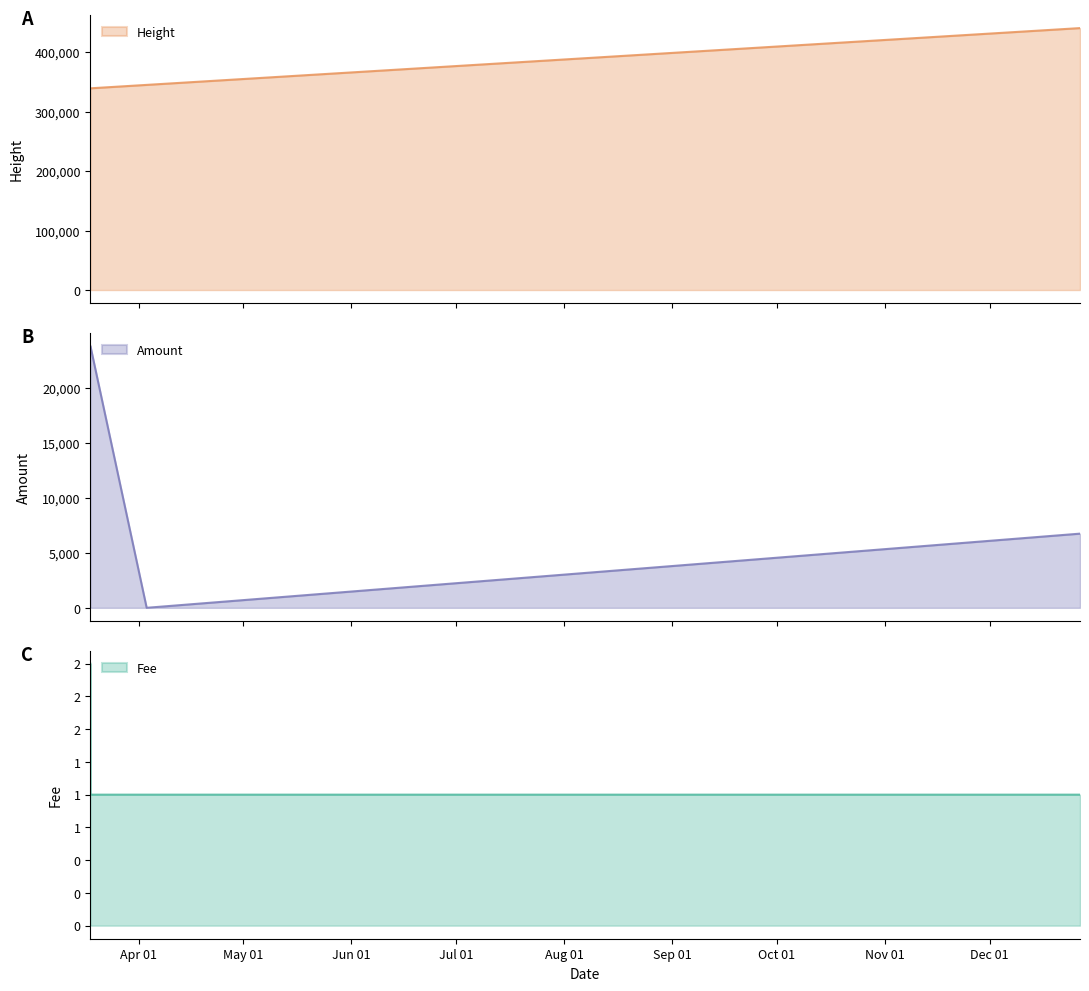

What is the maximum value for Height?

440695